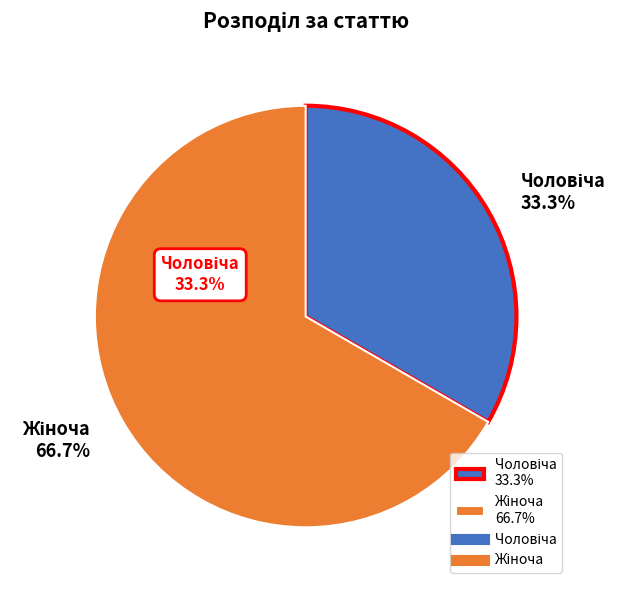

How many slices are in this pie chart?

2